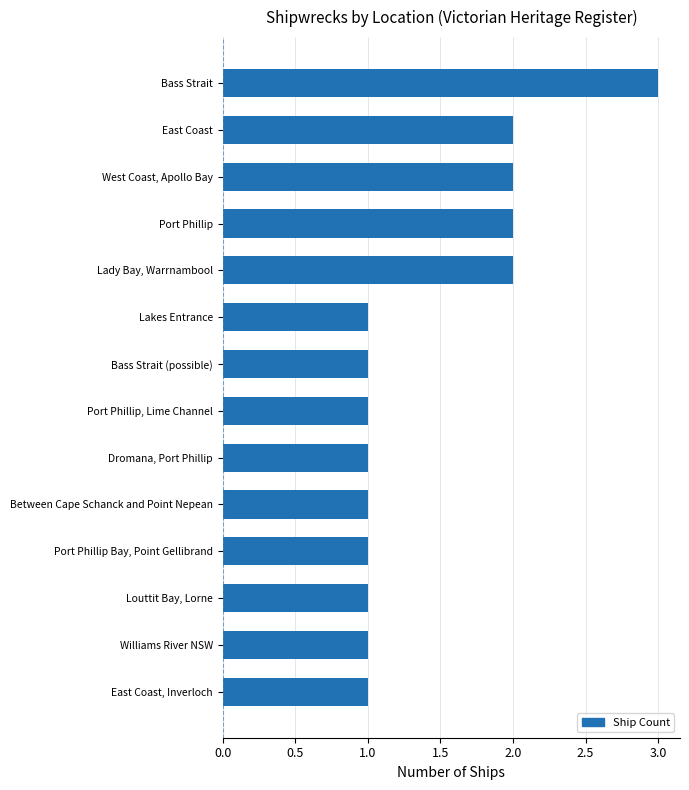

At which category does the chart reach its peak across all series?

Bass Strait